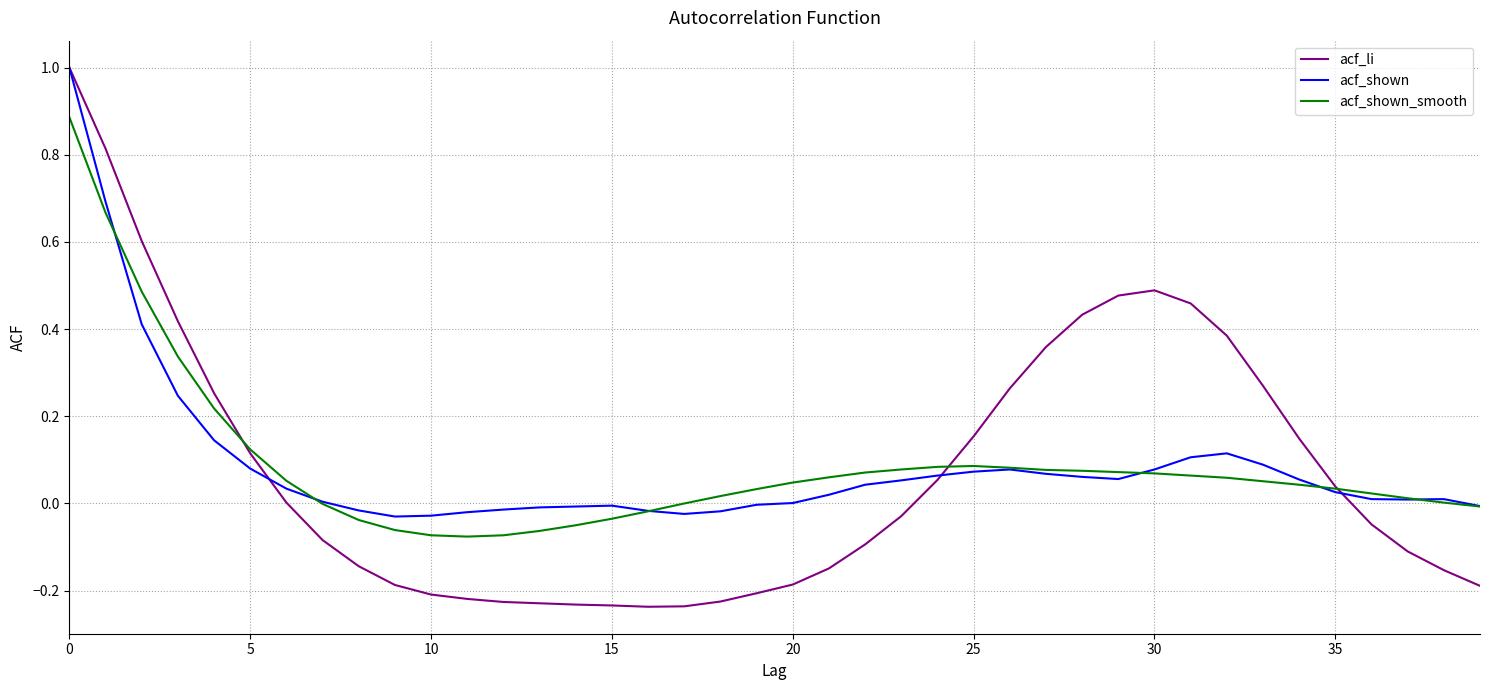

What is the greatest value displayed?

1.0